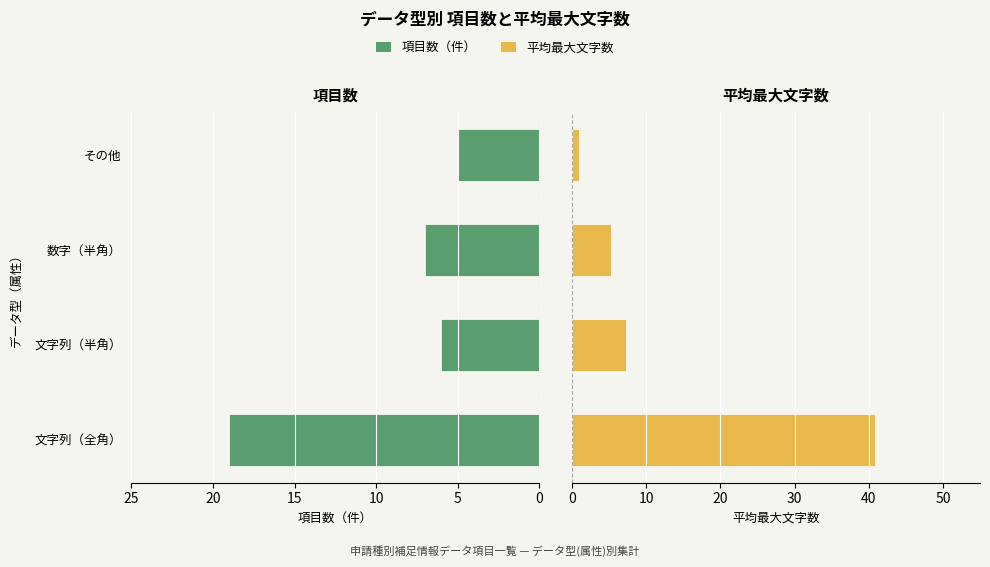

True or false: 平均最大文字数 has a value of 7.1 at 数字（半角）.

False